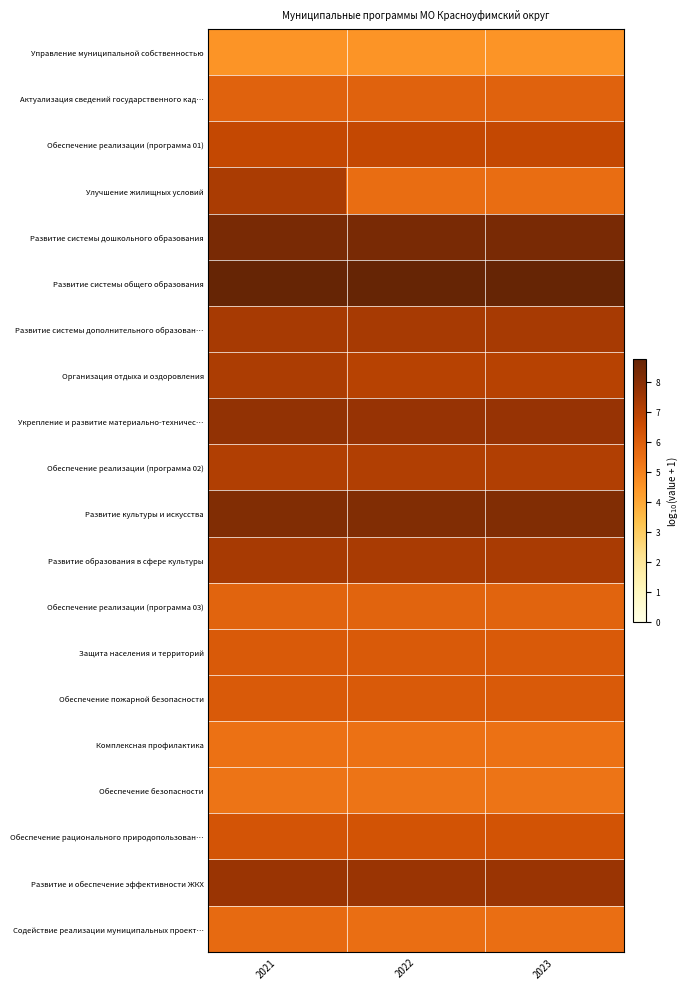

At which category is the sum across all series the highest?

2021